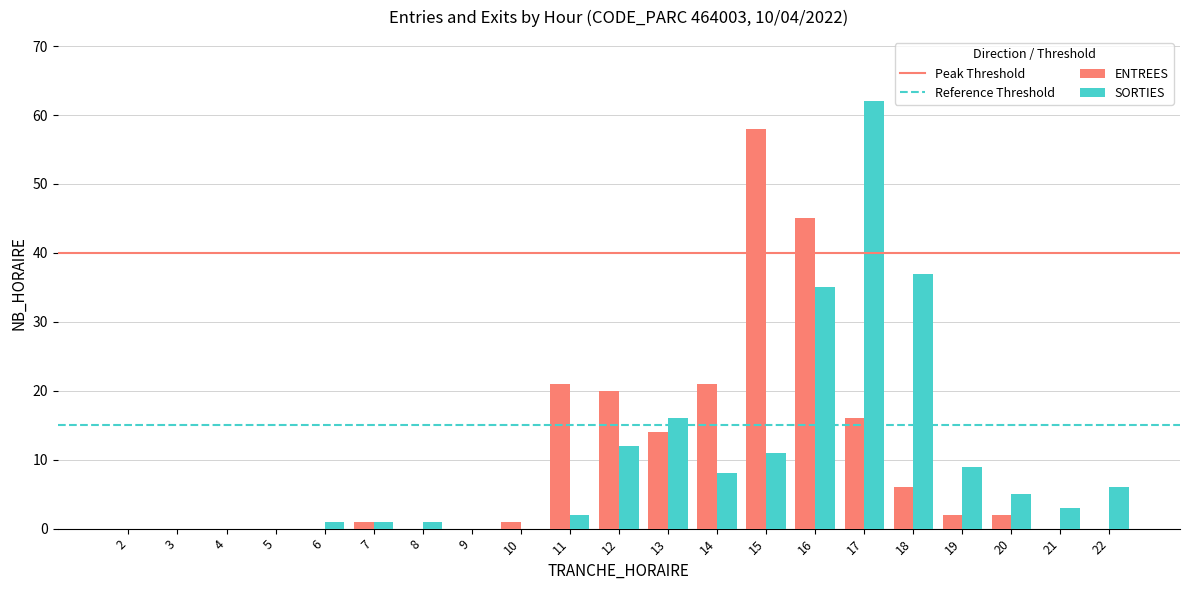

Which series changed the most between 17 and 18?

SORTIES